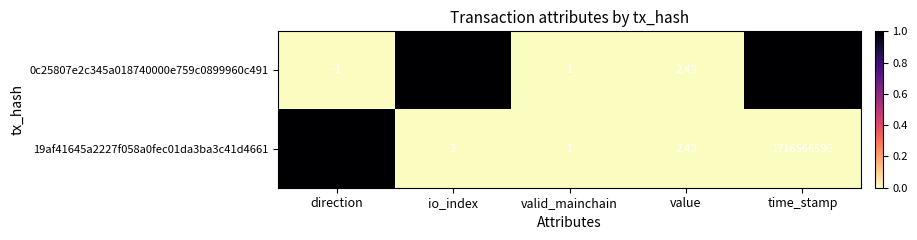

Is the value of 19af41645a2227f058a0fec01da3ba3c41d4661 at value greater than the value of 0c25807e2c345a018740000e759c0899960c491 at io_index?

No